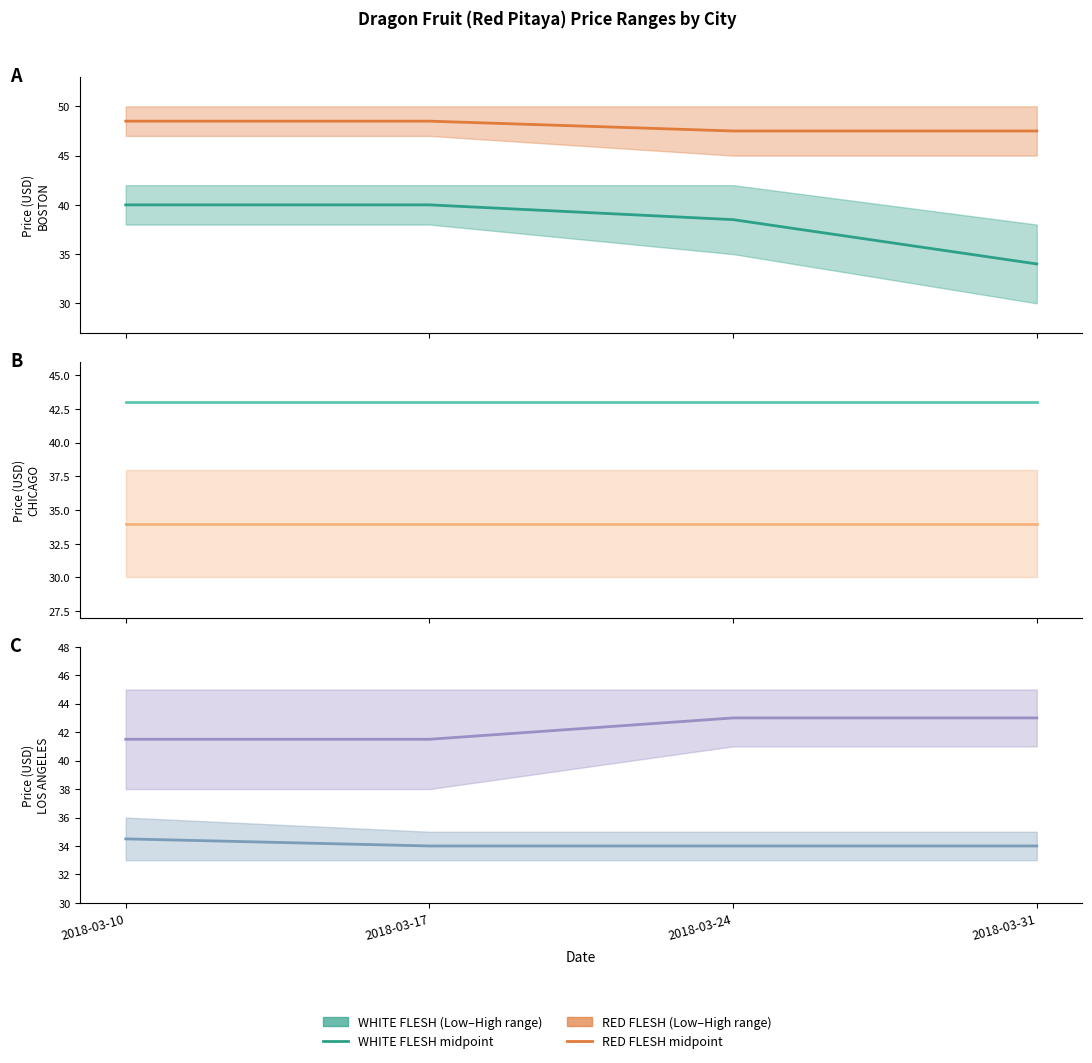

Count the number of data series in this chart.

2